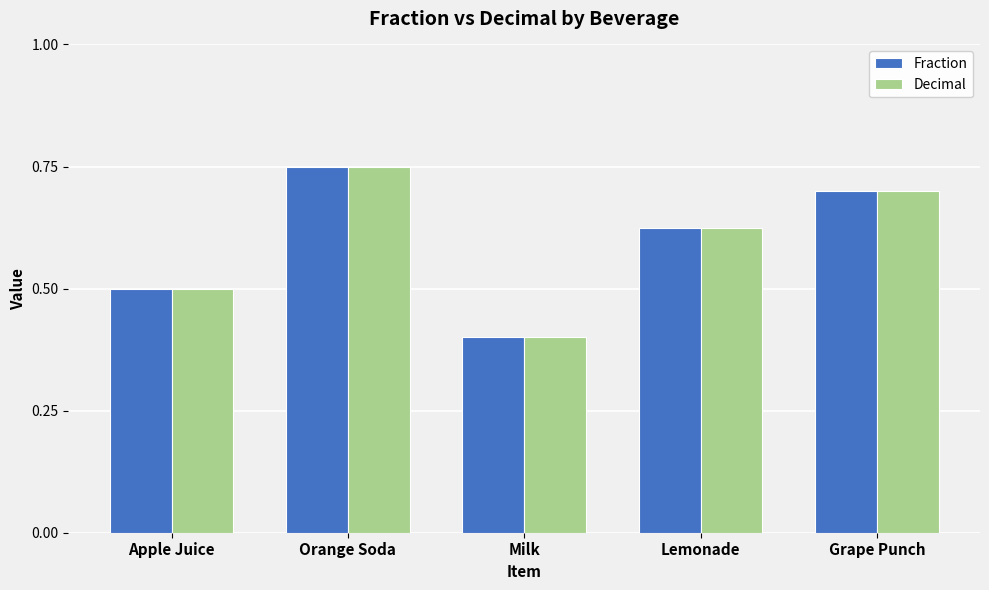

At which label is Fraction closest to 0?

Milk